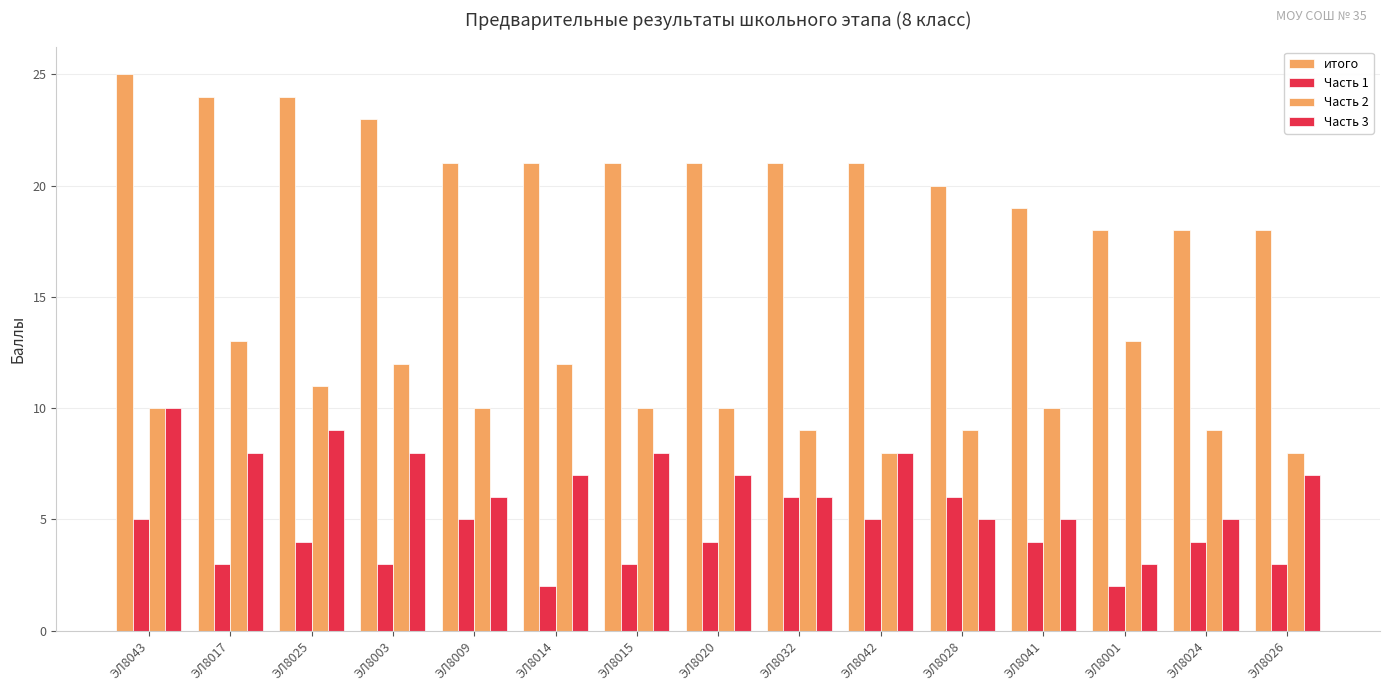

What is the sum of the Часть 2 values at ЭЛ8020 and ЭЛ8041?

20